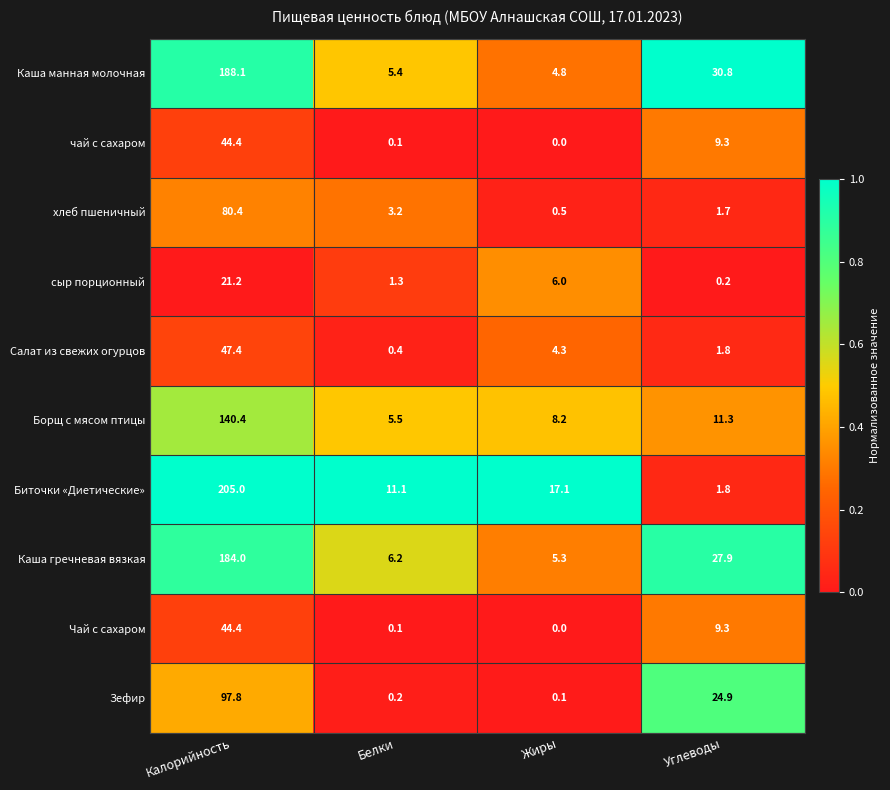

What is the difference between the maximum and minimum values in the Борщ с мясом птицы series?

134.9